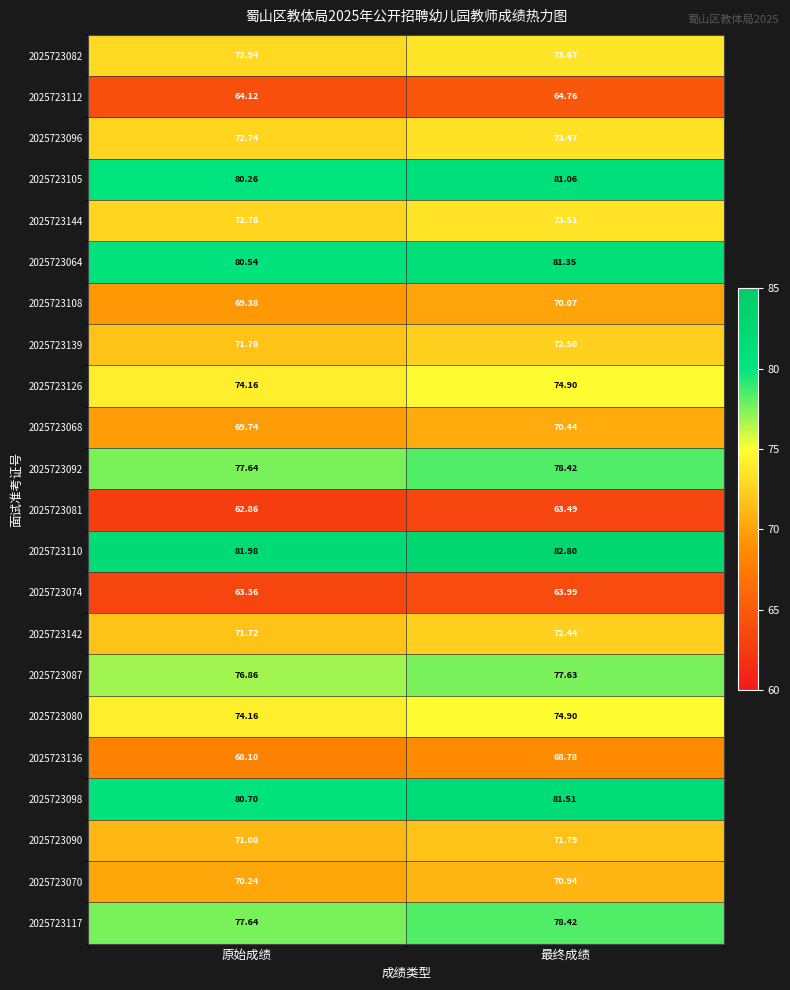

List the labels in order of 2025723070 value, smallest first.

原始成绩, 最终成绩